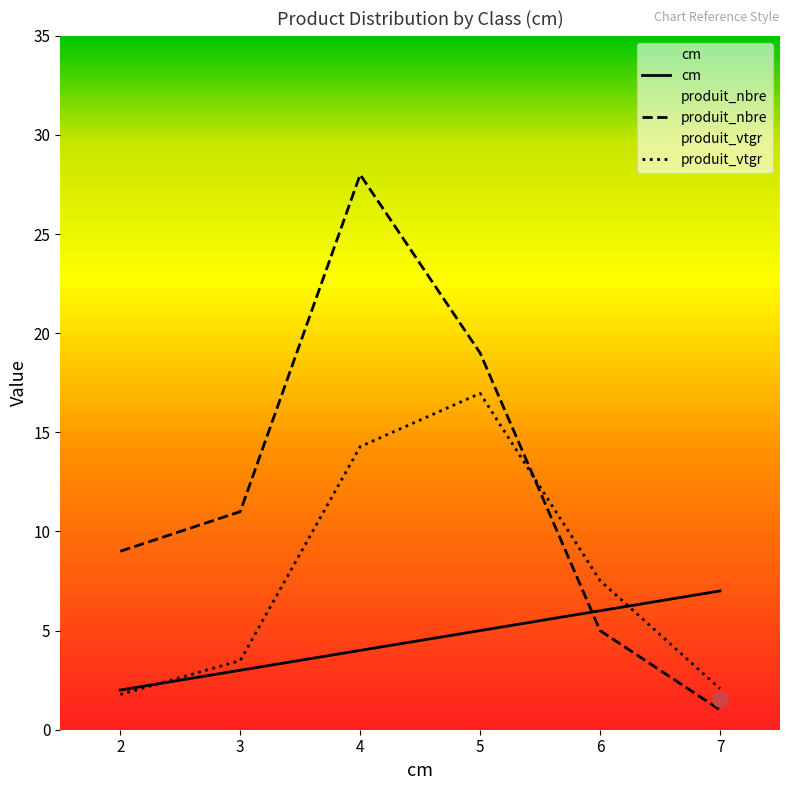

Which series has the widest spread of Y values?

produit_nbre